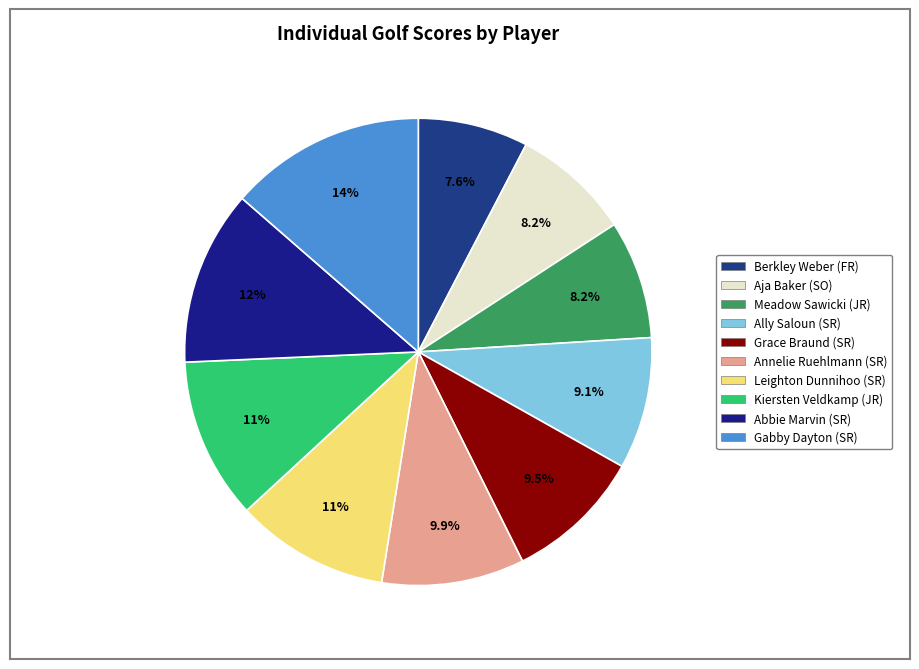

What percentage is the Ally Saloun (SR) slice, to the nearest percent?

9%